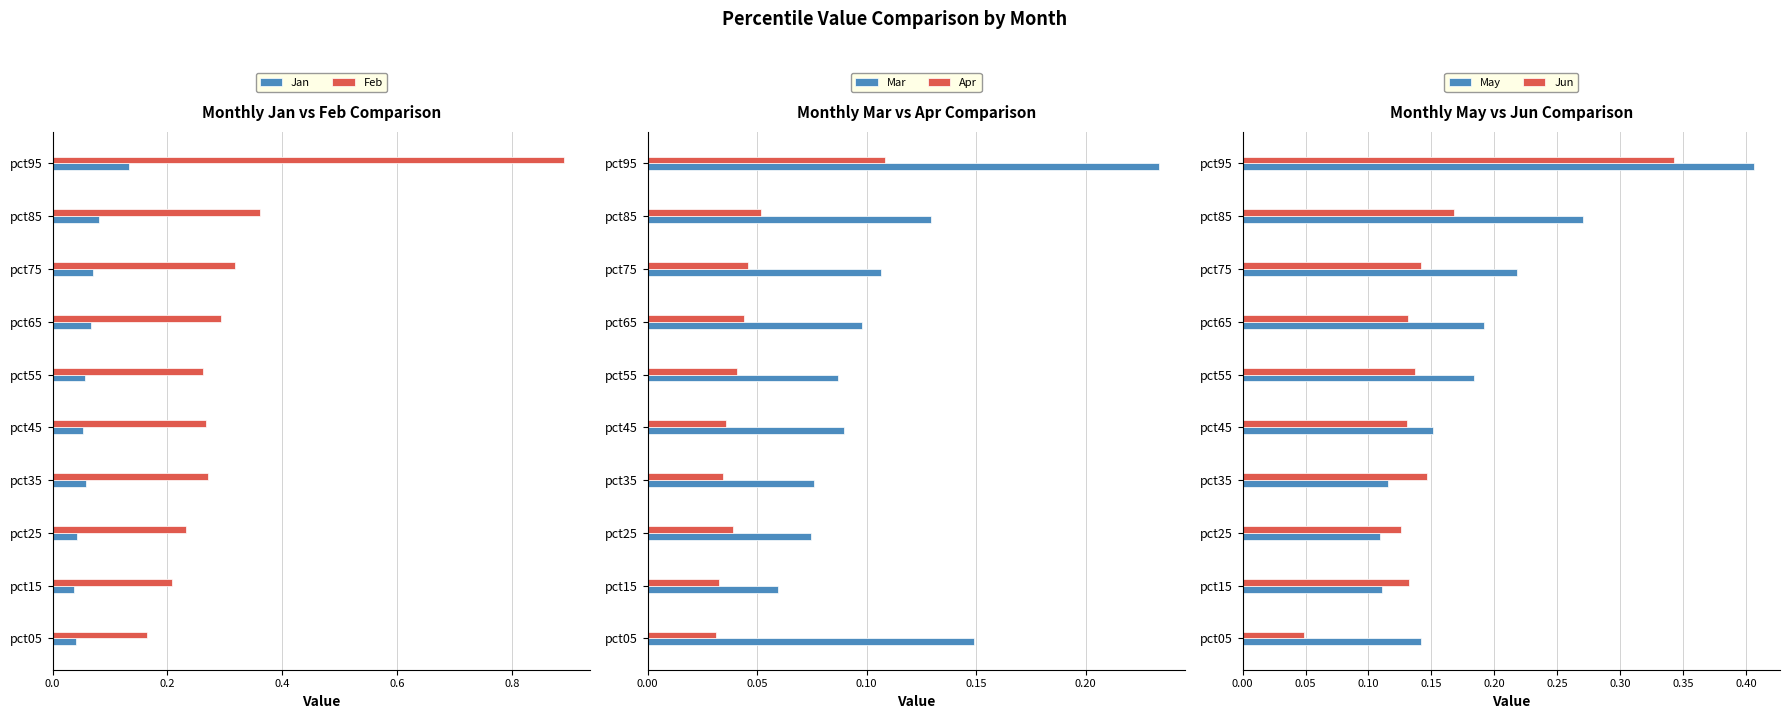

Count the Jun values in the range 0 to 1.

10